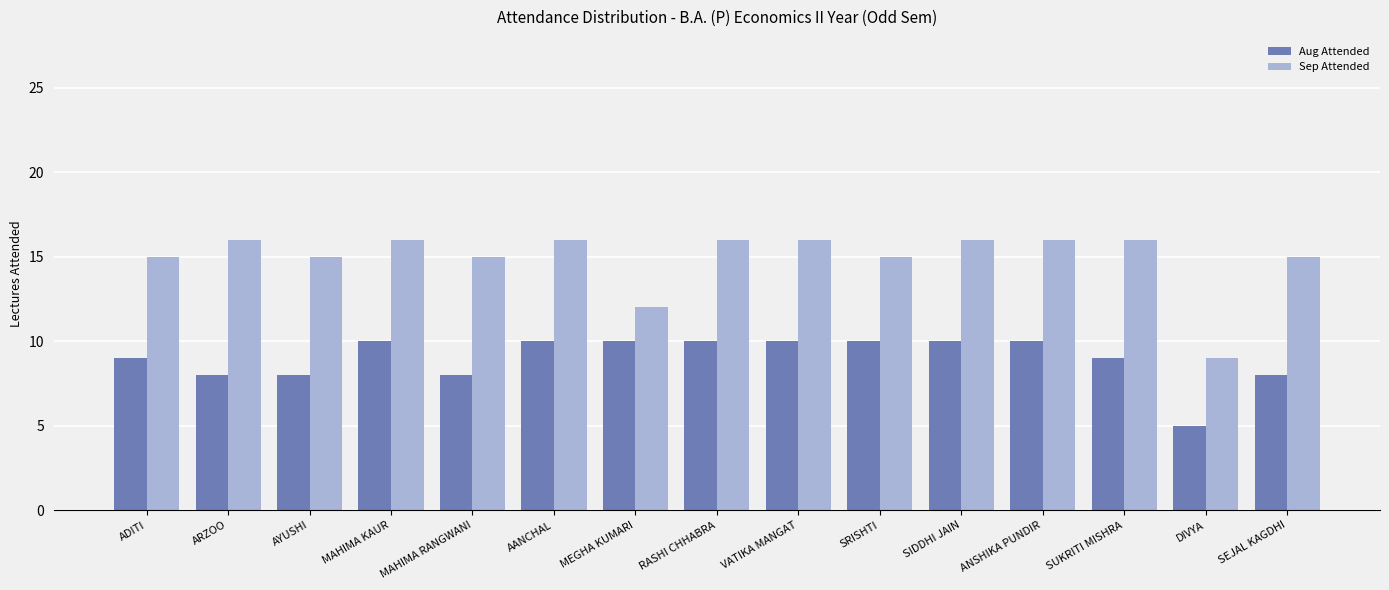

What is the difference between the Aug Attended values at SUKRITI MISHRA and ARZOO?

1